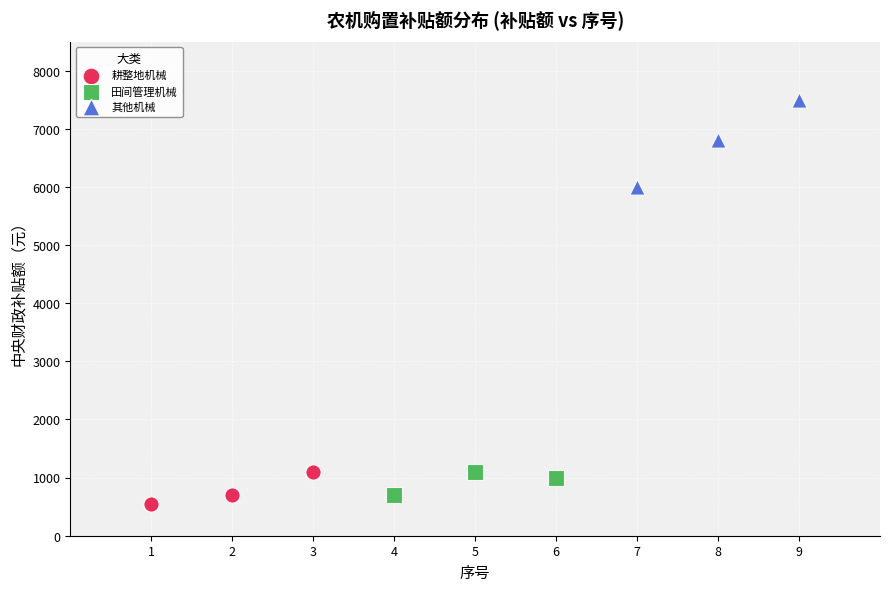

Which series has the widest spread of Y values?

其他机械